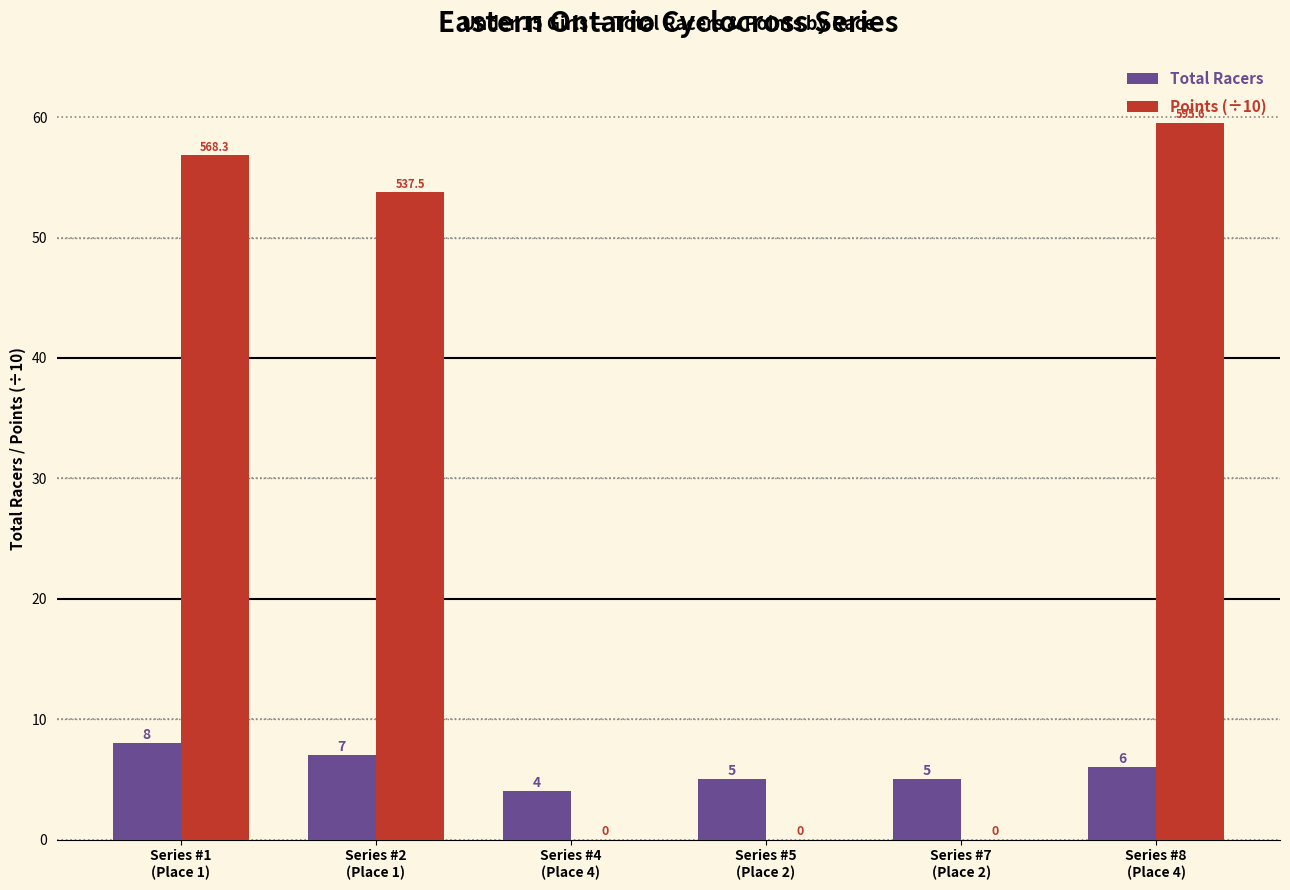

What is the sum of all Total Racers values?

35.0